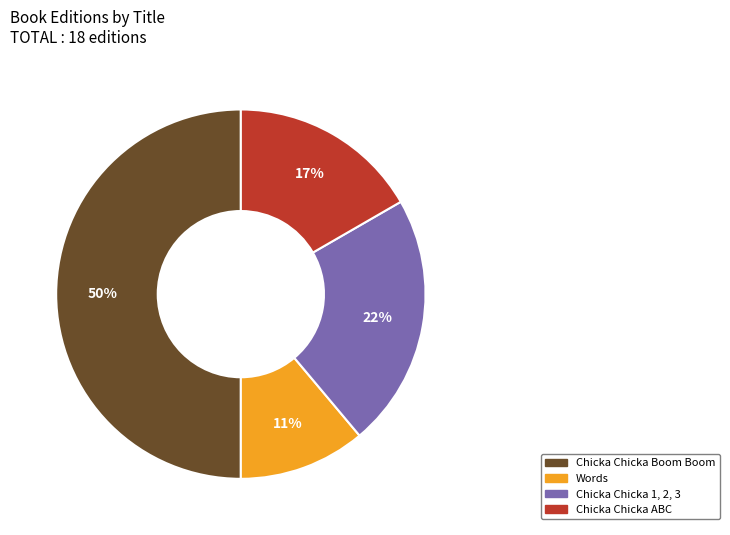

Does Chicka Chicka 1, 2, 3 represent more than half of the total?

No